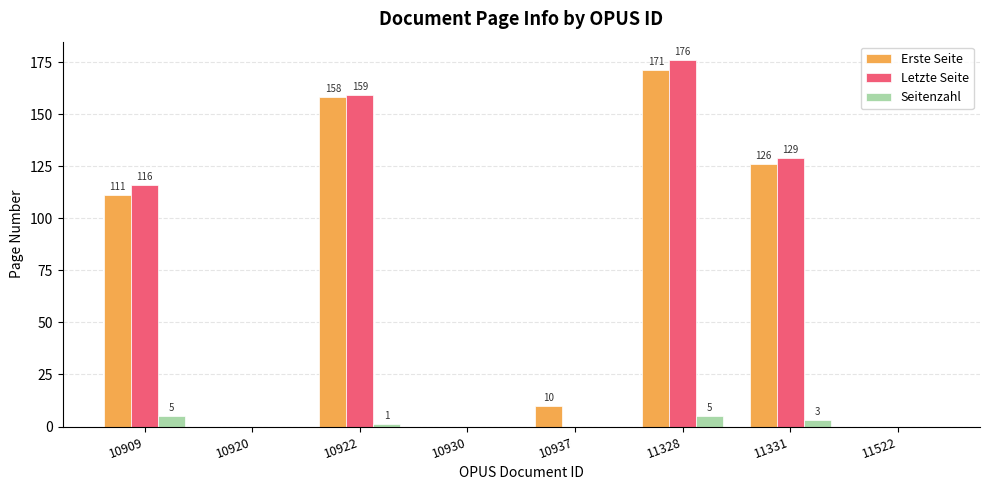

Is the value of Letzte Seite at 10909 greater than the value of Seitenzahl at 11522?

Yes